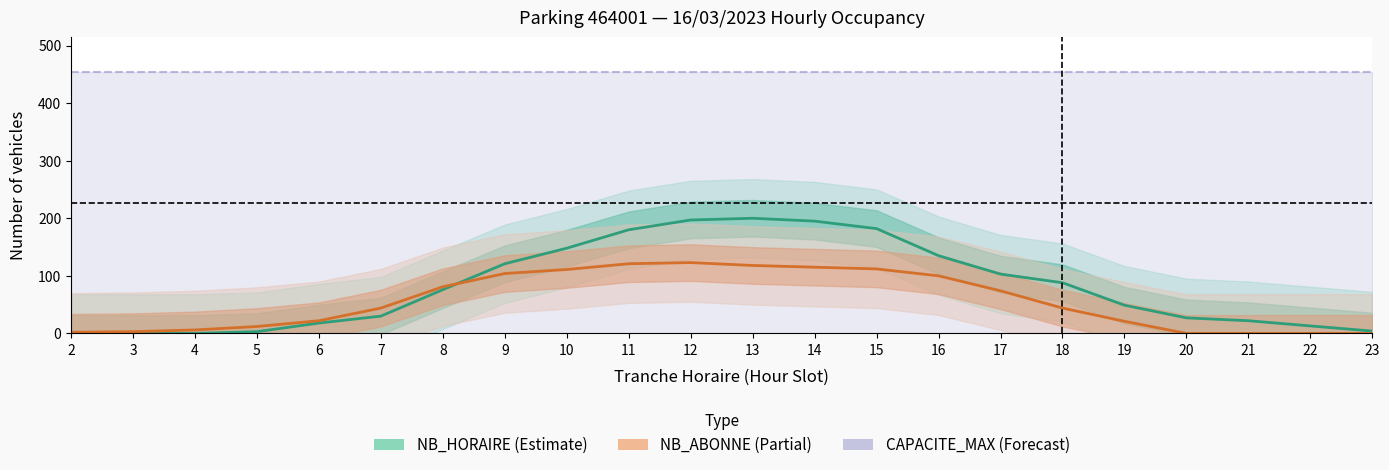

How many lines are shown in the chart?

3